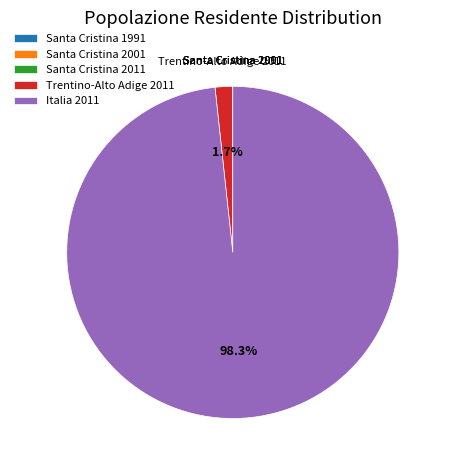

To the nearest percent, what is the average slice percentage?

20%